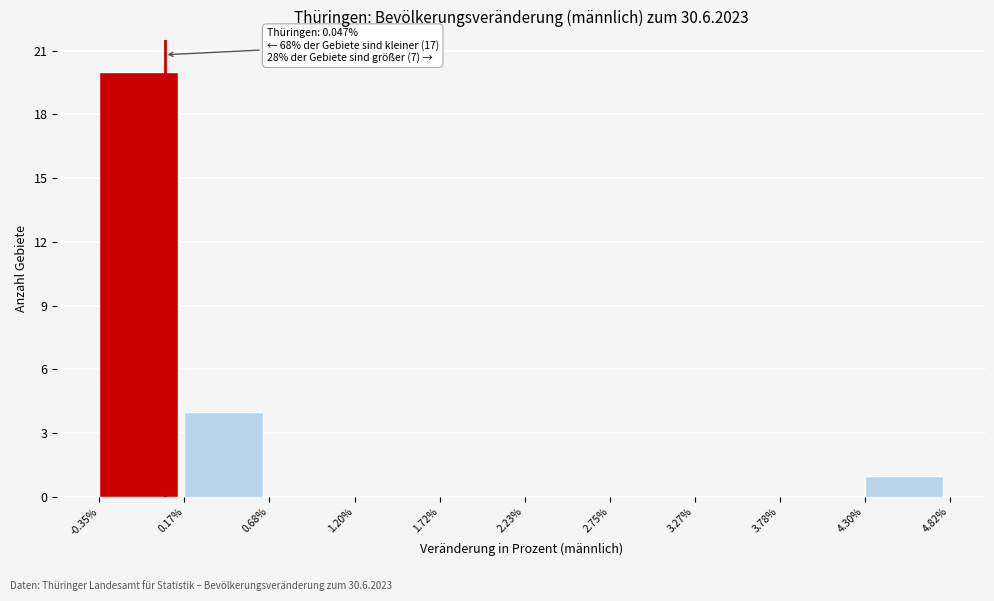

Over which range of the x-axis is the bar tallest?

-0.35% to 0.17%